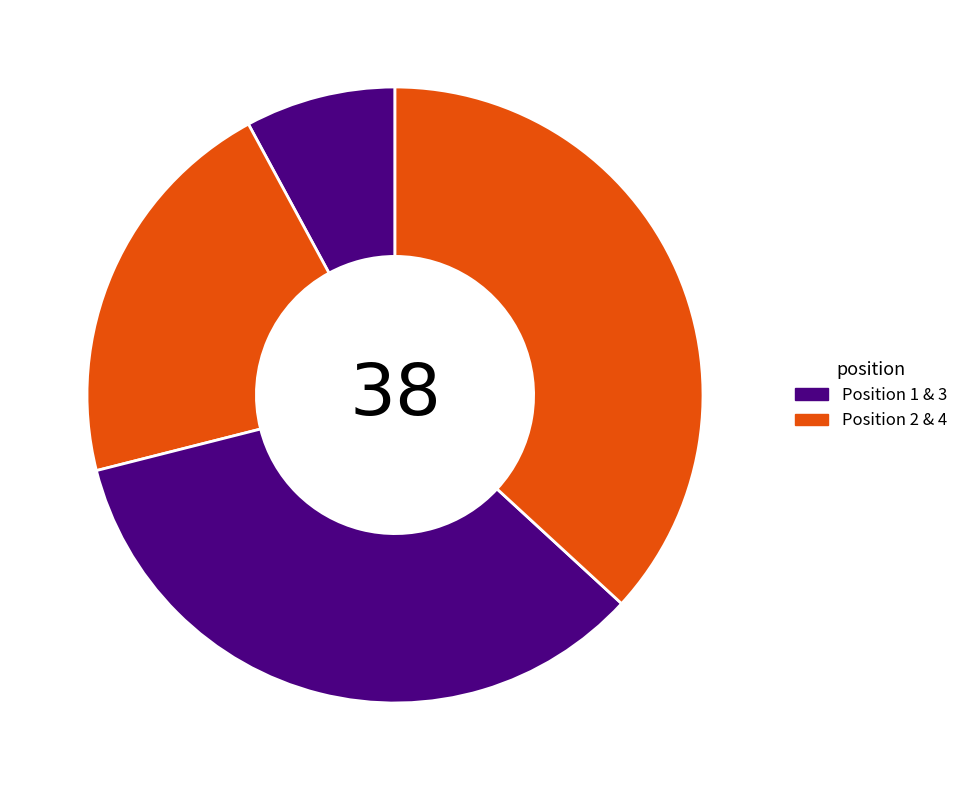

How many slices are in this pie chart?

4